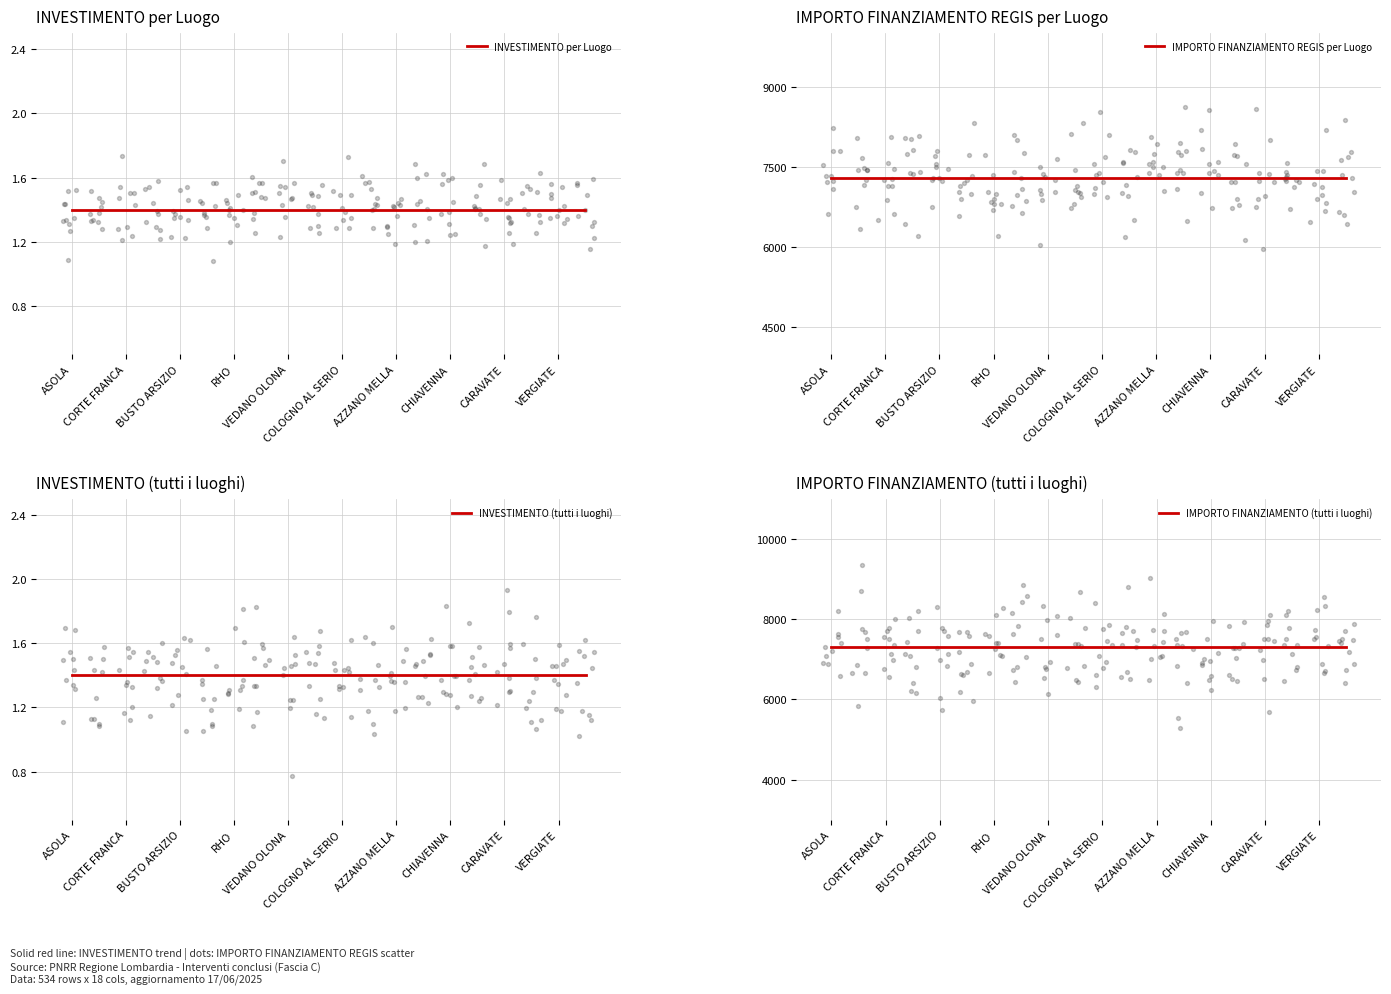

At which category is the sum across all series the highest?

ASOLA